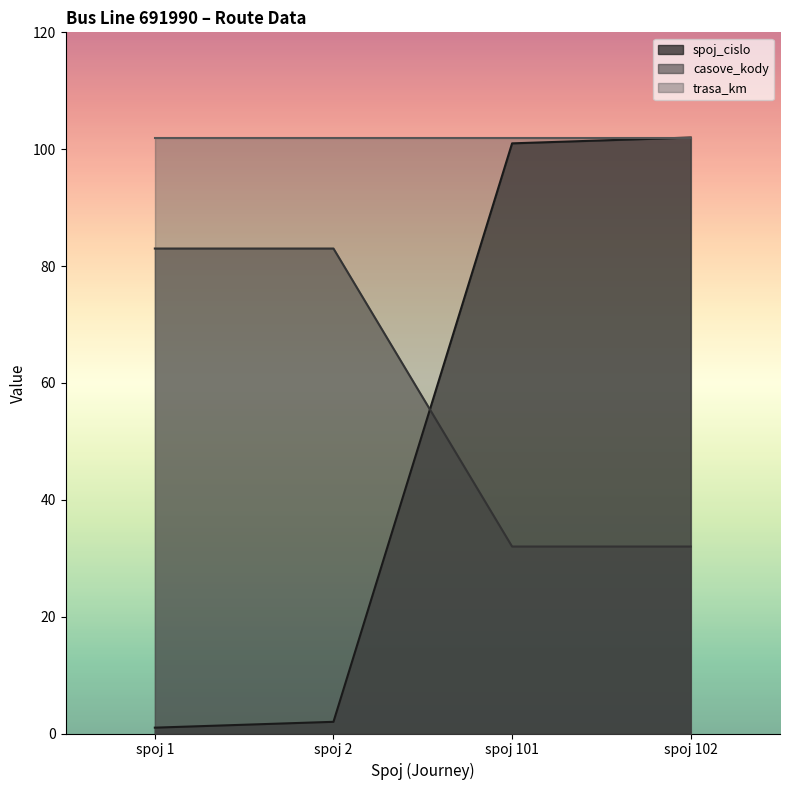

What is the difference between the highest and lowest values at spoj 102?

70